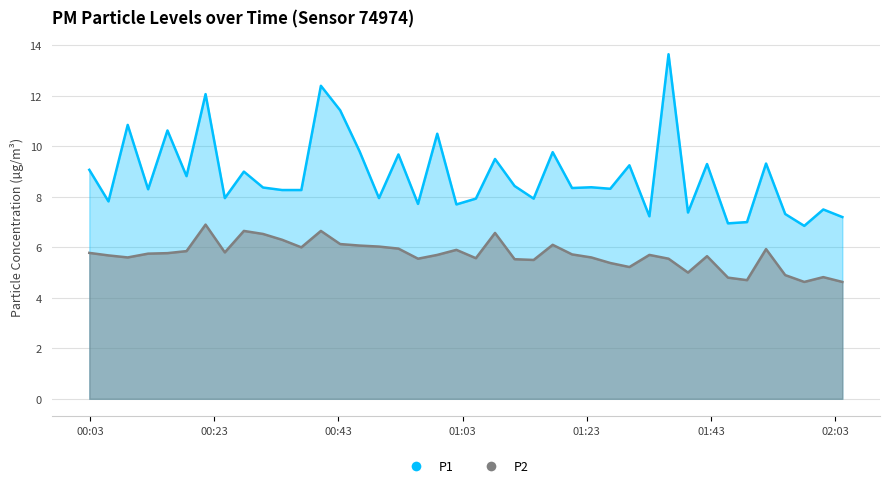

True or false: P1 has more than 0 points higher than both neighbors.

True